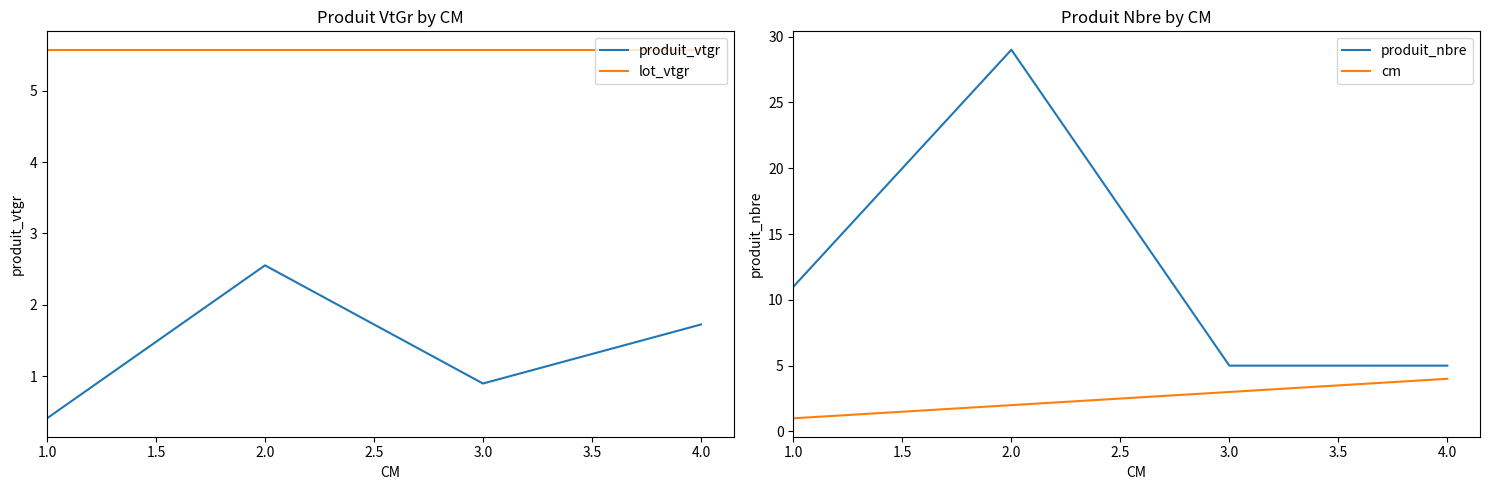

What is the lowest value of the produit_vtgr series?

0.4